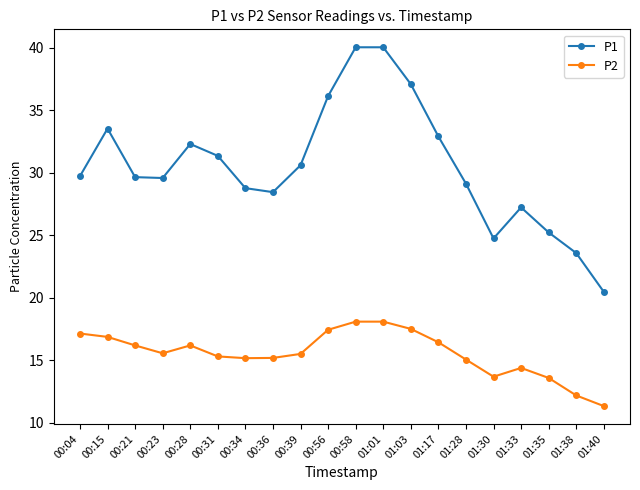

At which category does P1 reach its first local peak?

00:15